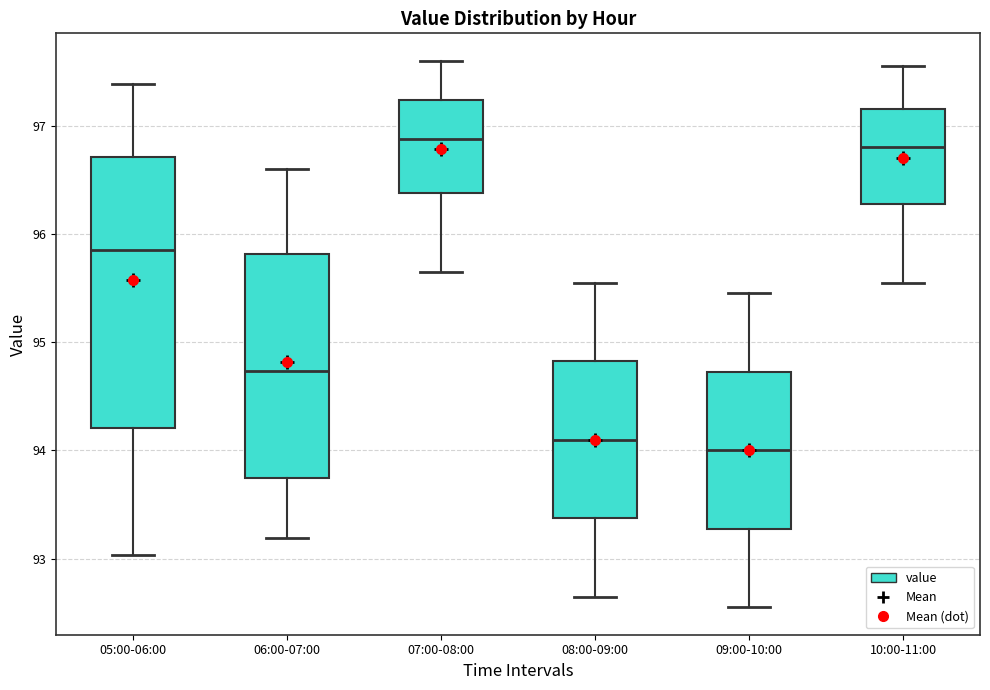

Reading left to right, read every box against the y-axis: the position of its median line, the range the box covers, and the ends of its whiskers. The values are not printed on the chart, so give them approximately, as read against the axis.

05:00-06:00: median 95.9, box 94.2 to 96.7, whiskers 93.0 to 97.4
06:00-07:00: median 94.7, box 93.7 to 95.8, whiskers 93.2 to 96.6
07:00-08:00: median 96.9, box 96.4 to 97.2, whiskers 95.7 to 97.6
08:00-09:00: median 94.1, box 93.4 to 94.8, whiskers 92.7 to 95.6
09:00-10:00: median 94.0, box 93.3 to 94.7, whiskers 92.6 to 95.5
10:00-11:00: median 96.8, box 96.3 to 97.2, whiskers 95.6 to 97.6